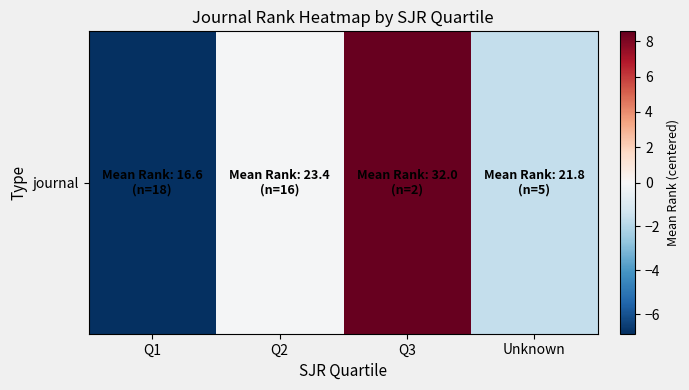

What is the maximum value shown in the chart?

8.6